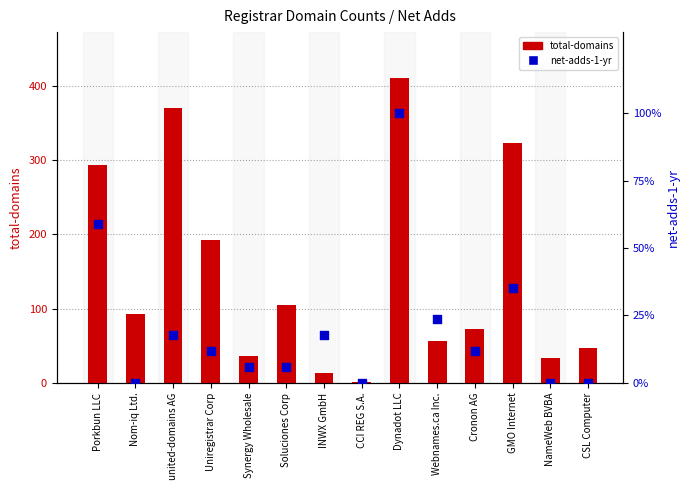

Which series has the largest Y range (max minus min)?

total-domains